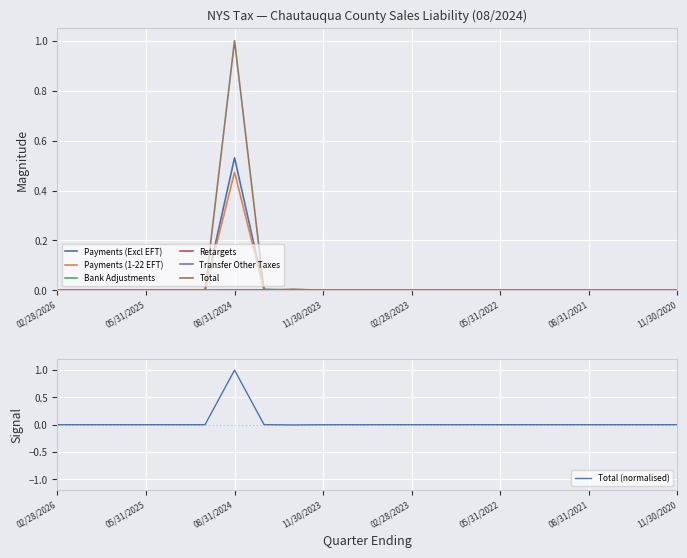

What is the label of the 22nd point from the left?

11/30/2020